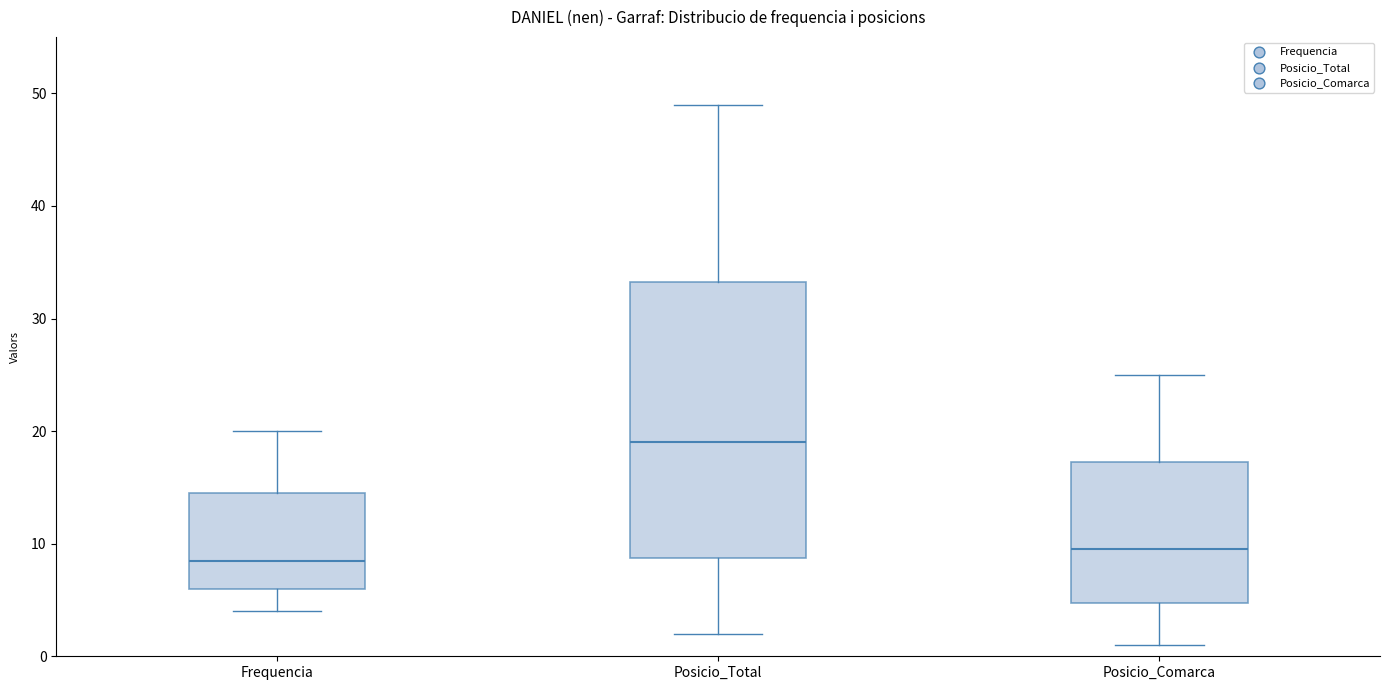

Reading left to right, transcribe this box plot: for each box, give where its median line is, the range the box spans, and where its two whiskers end, as read against the y-axis. The values are not printed on the chart, so give them approximately, as read against the axis.

Frequencia: median 9, box 6 to 15, whiskers 4 to 20
Posicio_Total: median 19, box 9 to 33, whiskers 2 to 49
Posicio_Comarca: median 10, box 5 to 17, whiskers 1 to 25